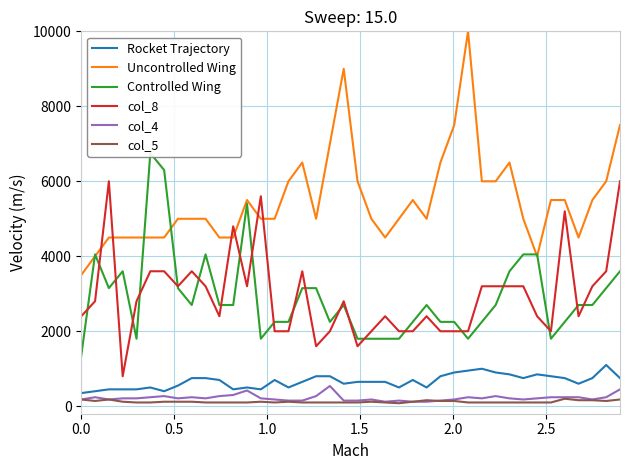

True or false: col_8 and col_4 intersect in this chart.

False